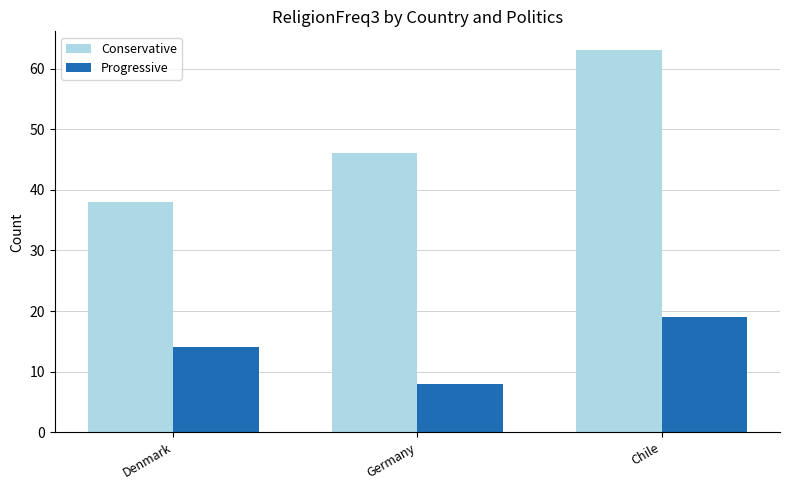

At which category is the sum across all series the highest?

Chile